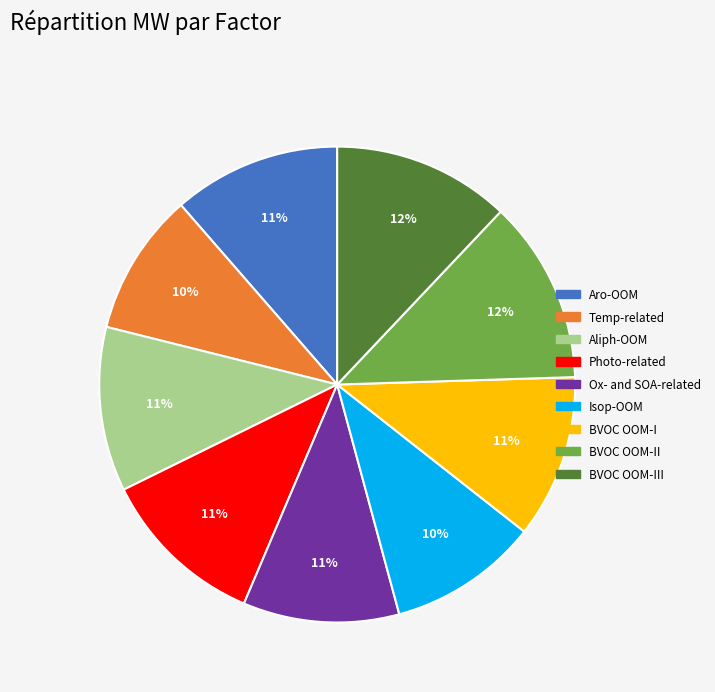

To the nearest percent, what is the average slice percentage?

11%